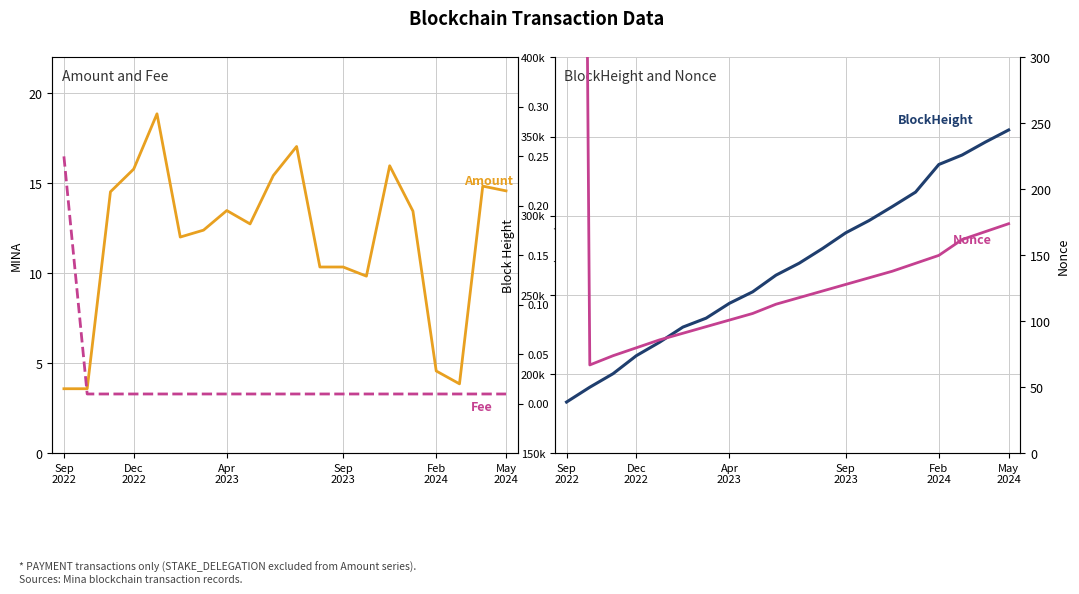

True or false: Amount and BlockHeight intersect in this chart.

False